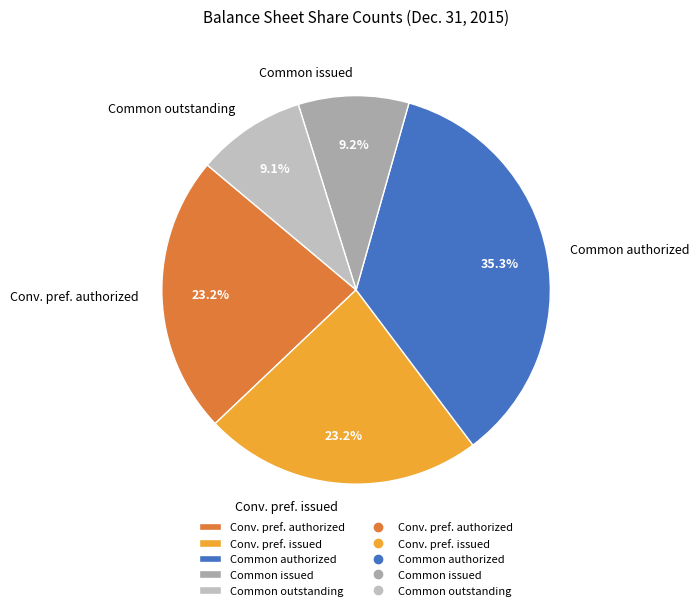

What is the ratio of the value at Common outstanding to the value at Common authorized?

0.3